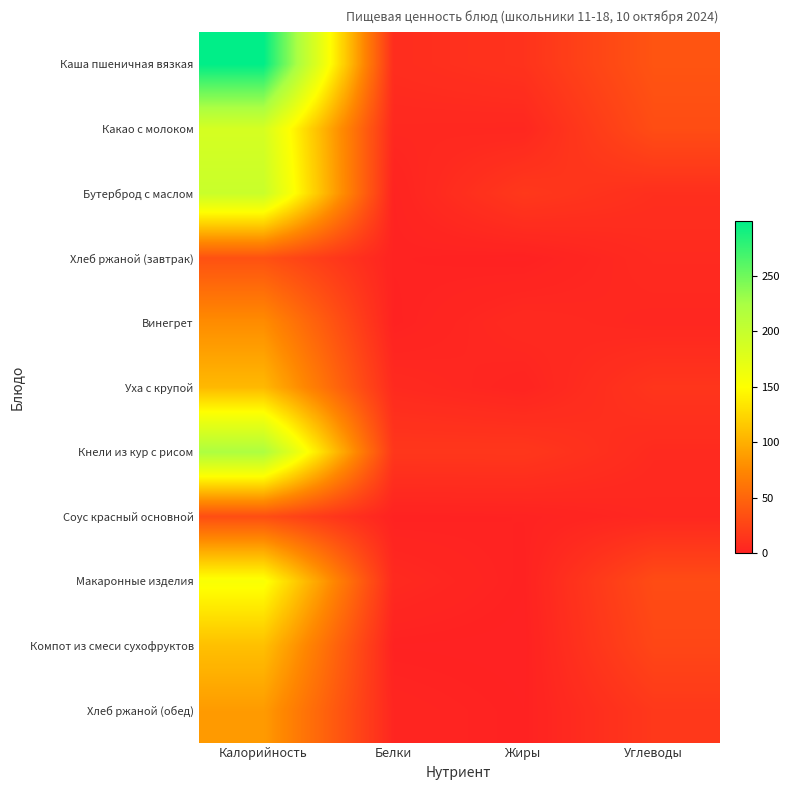

At which category is the sum across all series the highest?

Калорийность